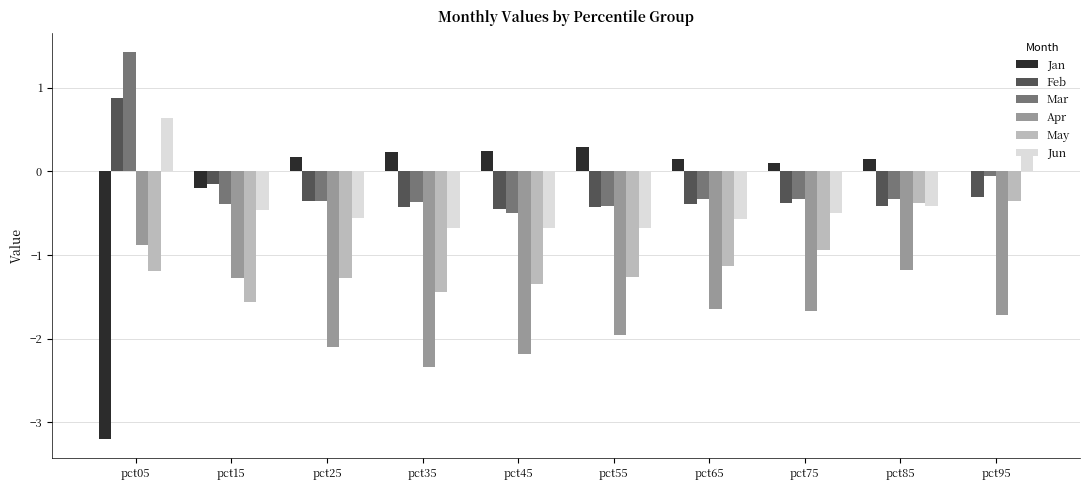

How many groups of bars are there?

10